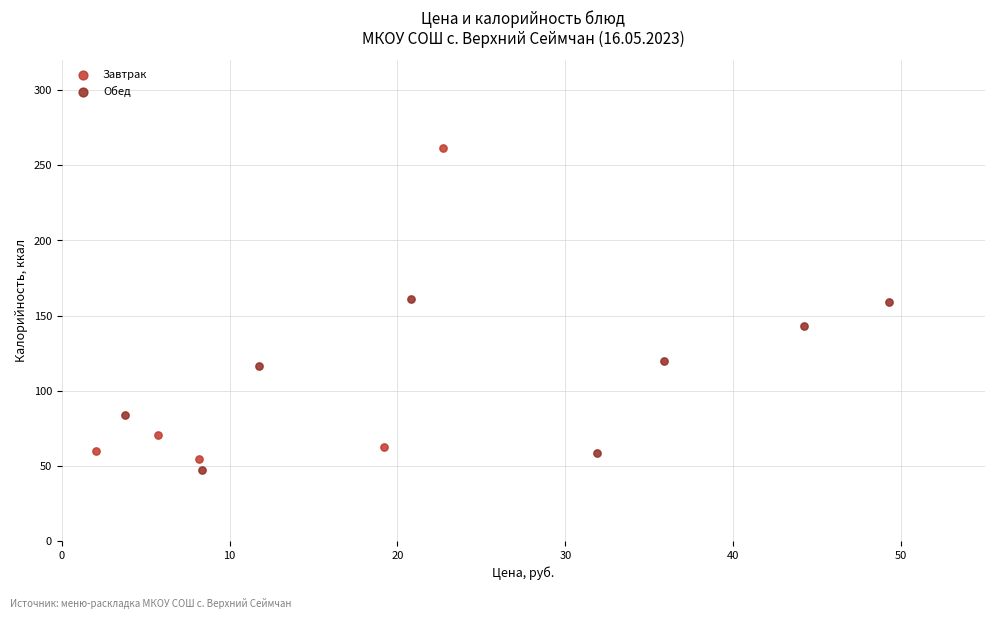

Which series reaches the maximum Y coordinate?

Завтрак